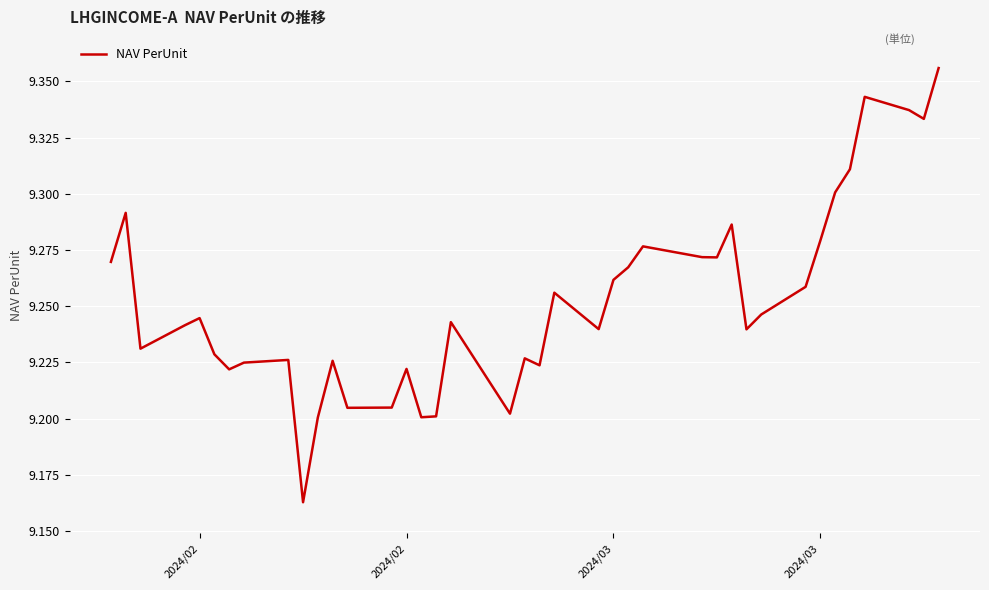

How many interior local valleys (lower than both neighbors) does the data have?

11